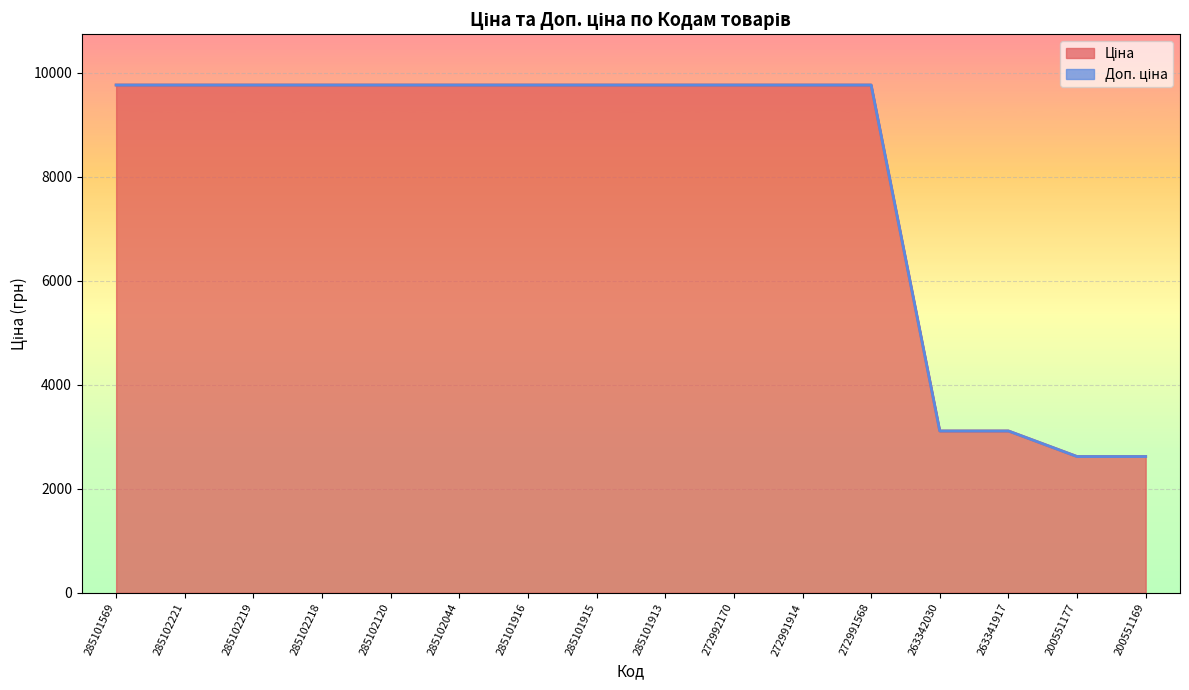

List the labels in order of Ціна value, largest first.

285101569, 285102221, 285102219, 285102218, 285102120, 285102044, 285101916, 285101915, 285101913, 272992170, 272991914, 272991568, 263342030, 263341917, 200551177, 200551169